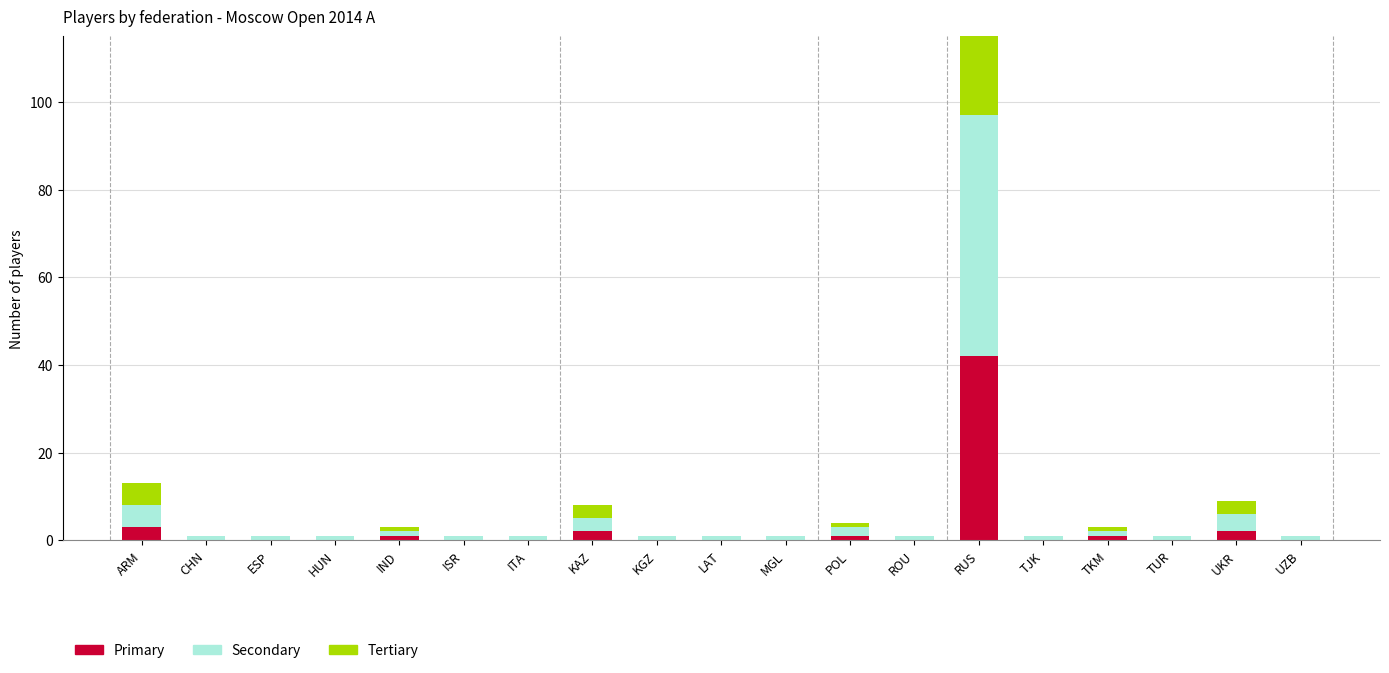

At KAZ, list the series in order from smallest to largest.

Primary, Secondary, Tertiary